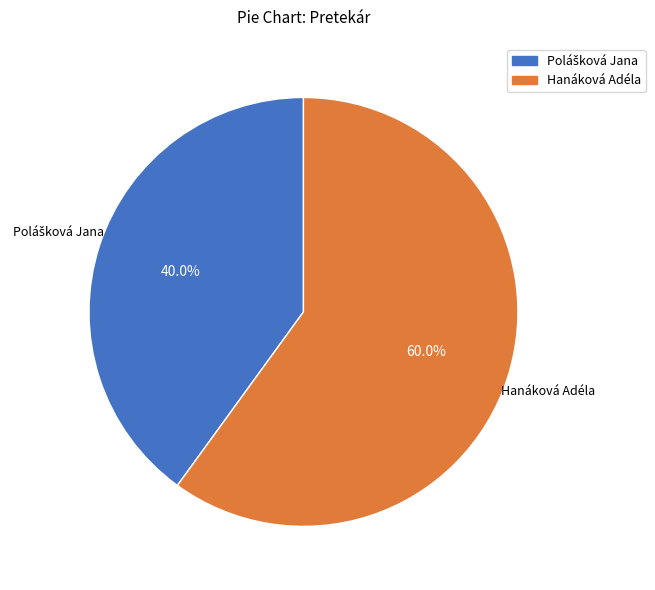

Which slice represents more than half of the pie?

Hanáková Adéla